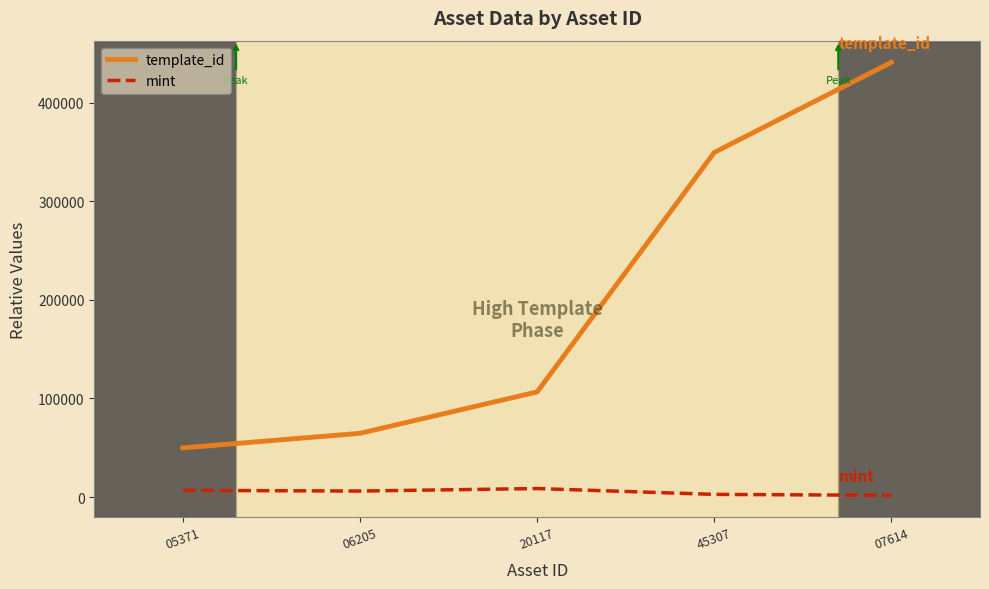

Is the value of template_id at 06205 greater than the value of mint at 06205?

Yes